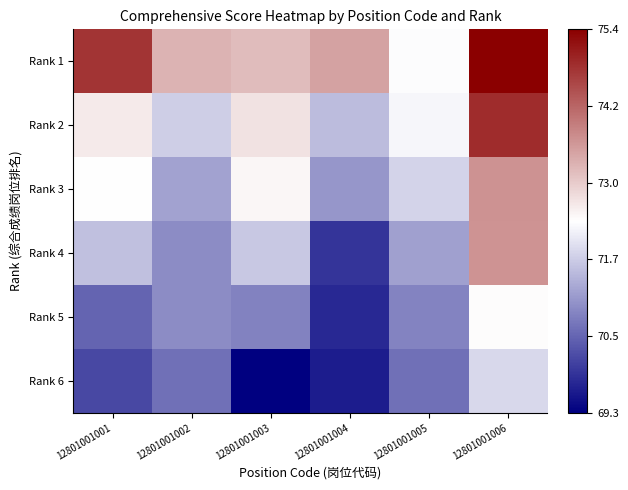

Reading left to right, extract all data points from this chart.

Rank 1: 12801001001=74.8	12801001002=73.2	12801001003=73.2	12801001004=73.5	12801001005=72.3	12801001006=75.4
Rank 2: 12801001001=72.6	12801001002=71.8	12801001003=72.7	12801001004=71.5	12801001005=72.2	12801001006=74.9
Rank 3: 12801001001=72.3	12801001002=71.2	12801001003=72.5	12801001004=71.1	12801001005=71.8	12801001006=73.7
Rank 4: 12801001001=71.6	12801001002=71.0	12801001003=71.7	12801001004=70.0	12801001005=71.2	12801001006=73.6
Rank 5: 12801001001=70.5	12801001002=71.0	12801001003=70.9	12801001004=69.8	12801001005=70.9	12801001006=72.4
Rank 6: 12801001001=70.2	12801001002=70.7	12801001003=69.3	12801001004=69.7	12801001005=70.7	12801001006=71.9